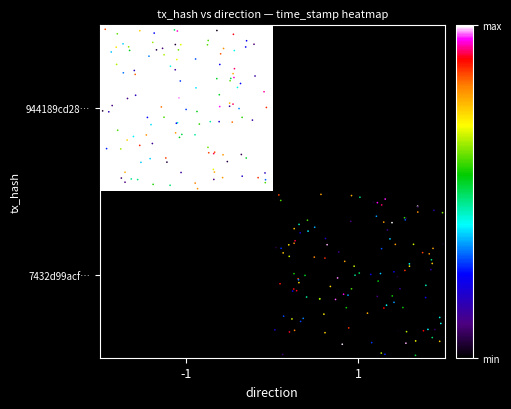

List the series in order of their peak value, highest first.

944189cd28…, 7432d99acf…